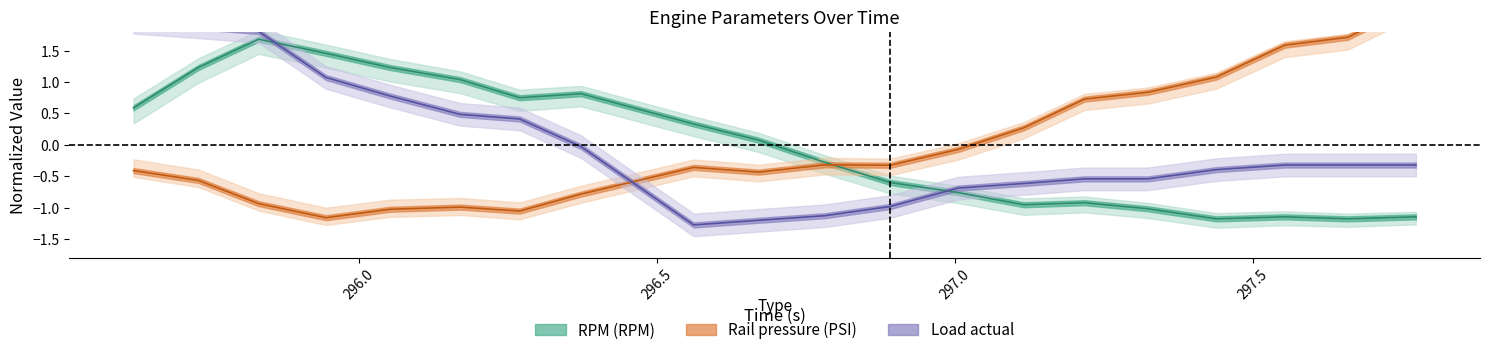

What is the difference between the maximum and minimum values in the RPM (RPM) series?

2.9